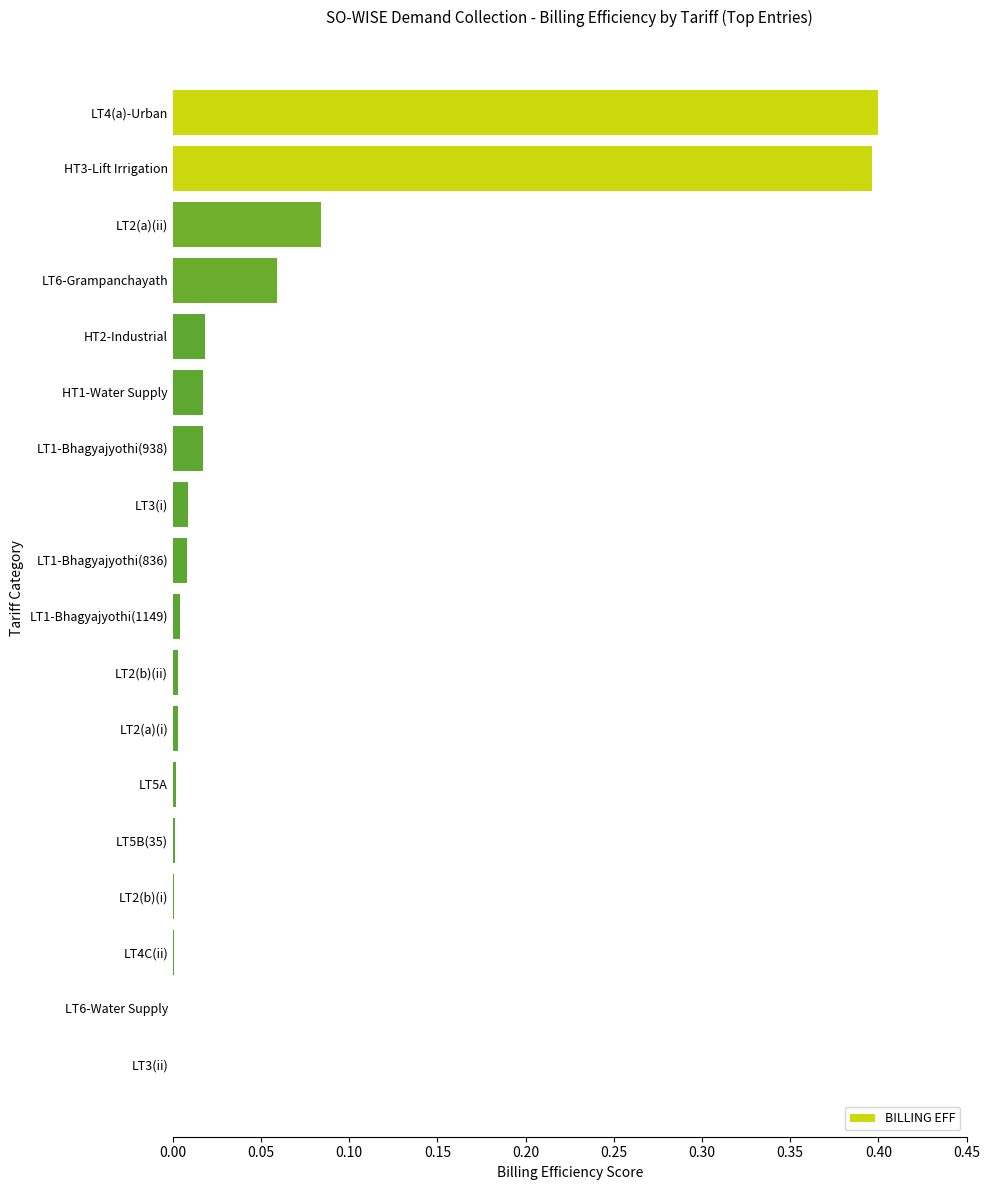

What is the maximum value shown in the chart?

0.4